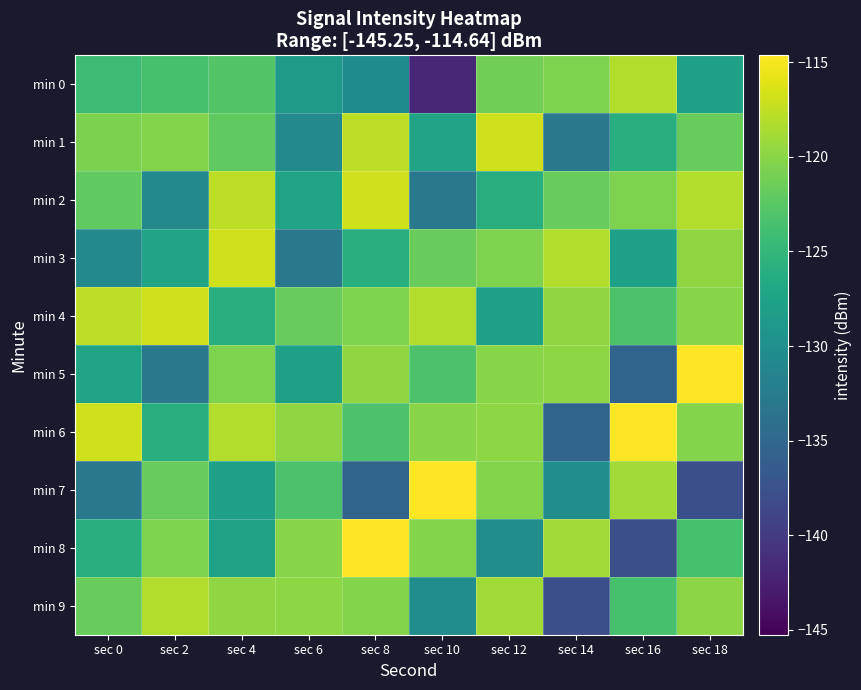

What is the total value across all series at sec 14?

-1255.3